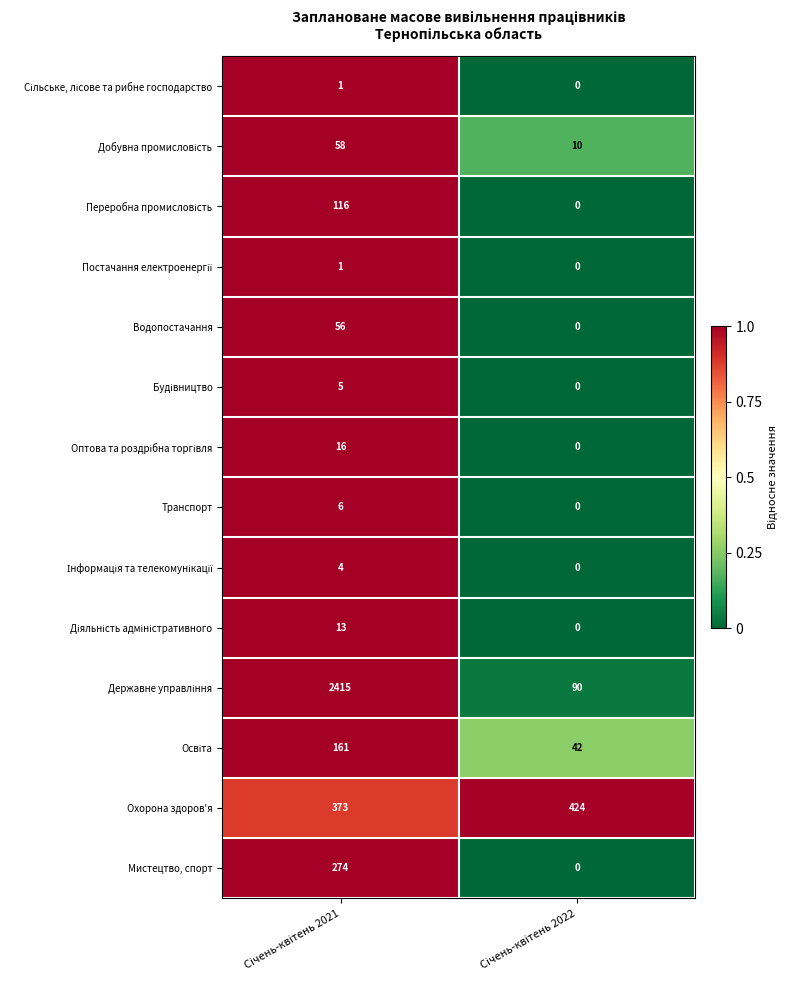

At how many categories does at least one series exceed 0?

2